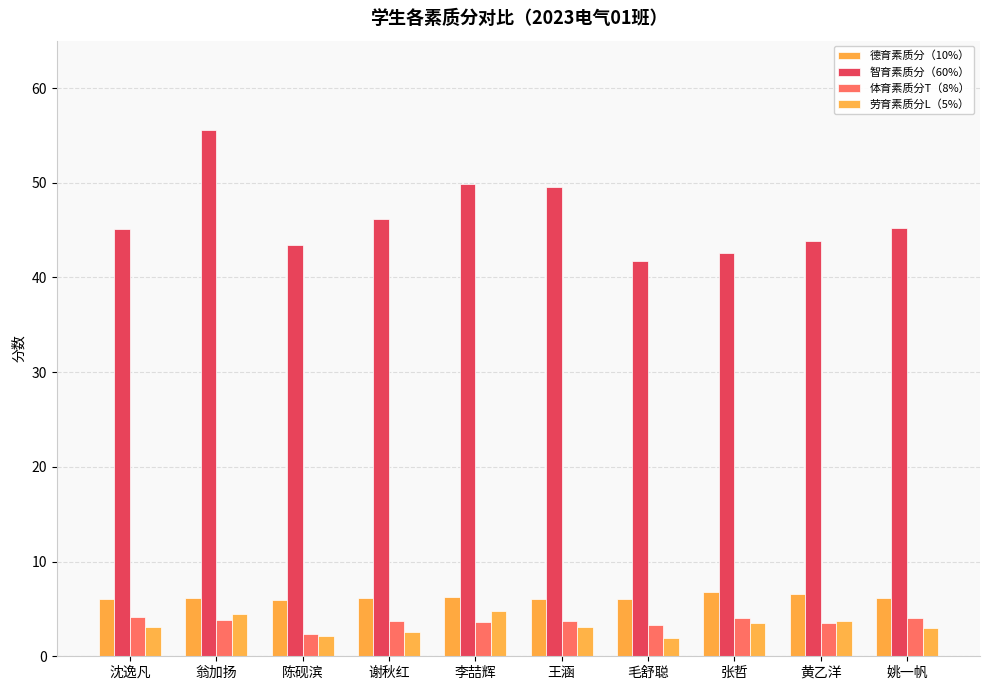

How many categories are shown in the chart?

10